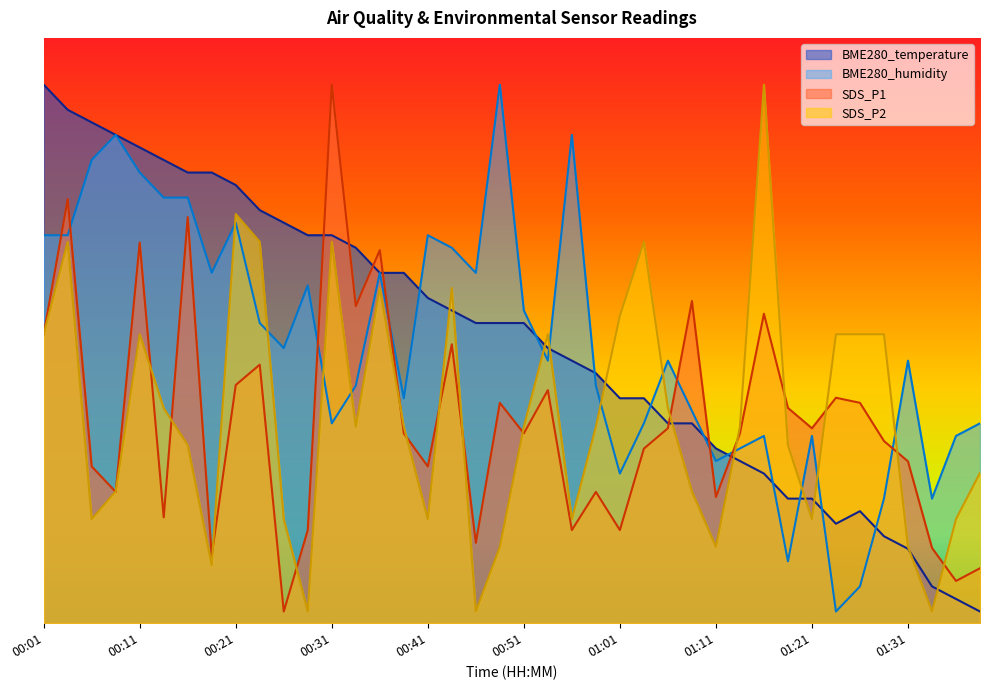

Which series has the largest total across all categories?

BME280_temperature